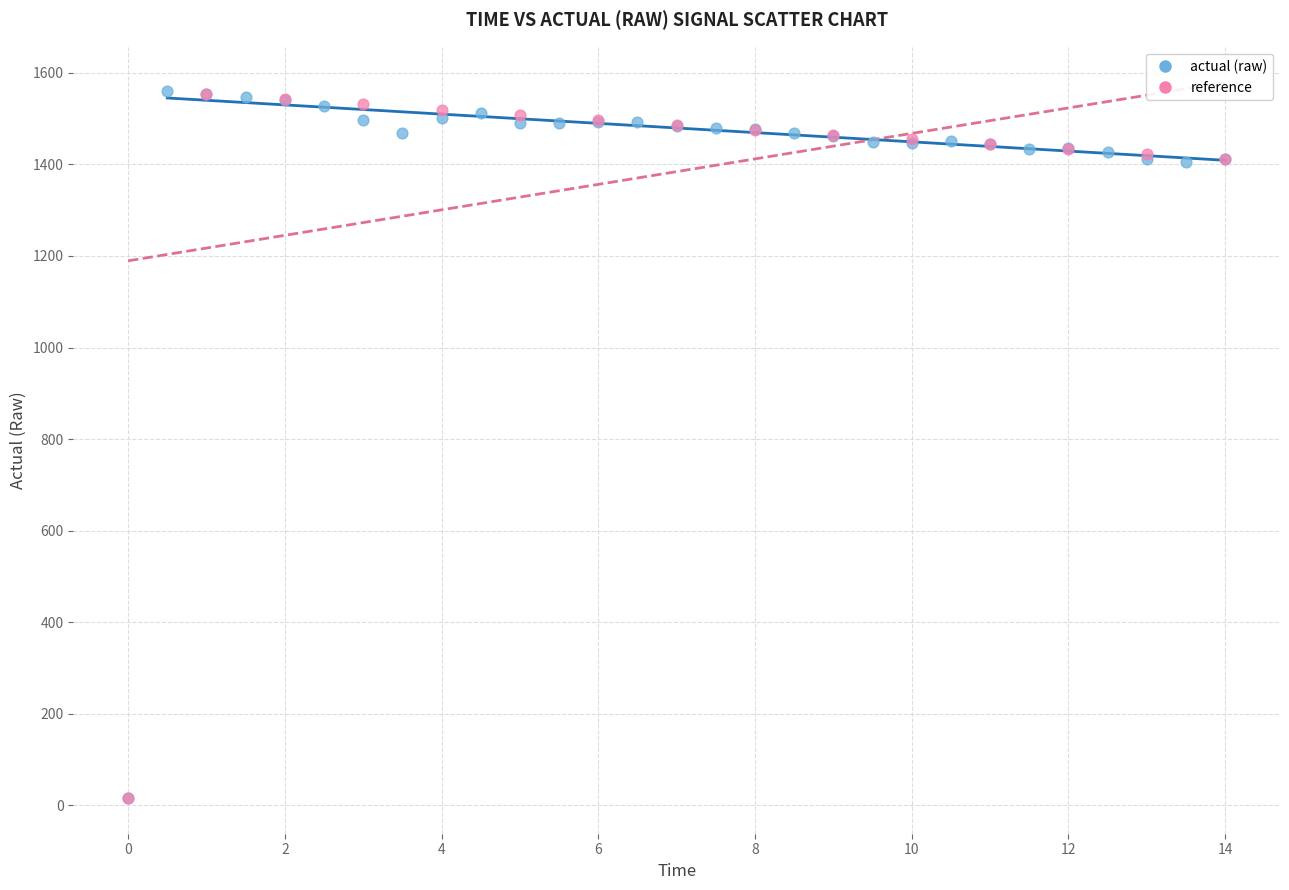

Which series has the largest Y range (max minus min)?

actual (raw)